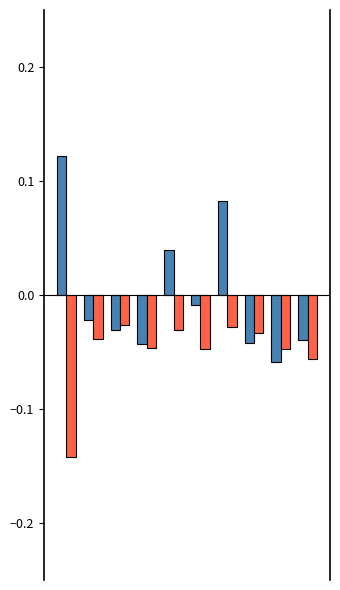

Count the number of data series in this chart.

2